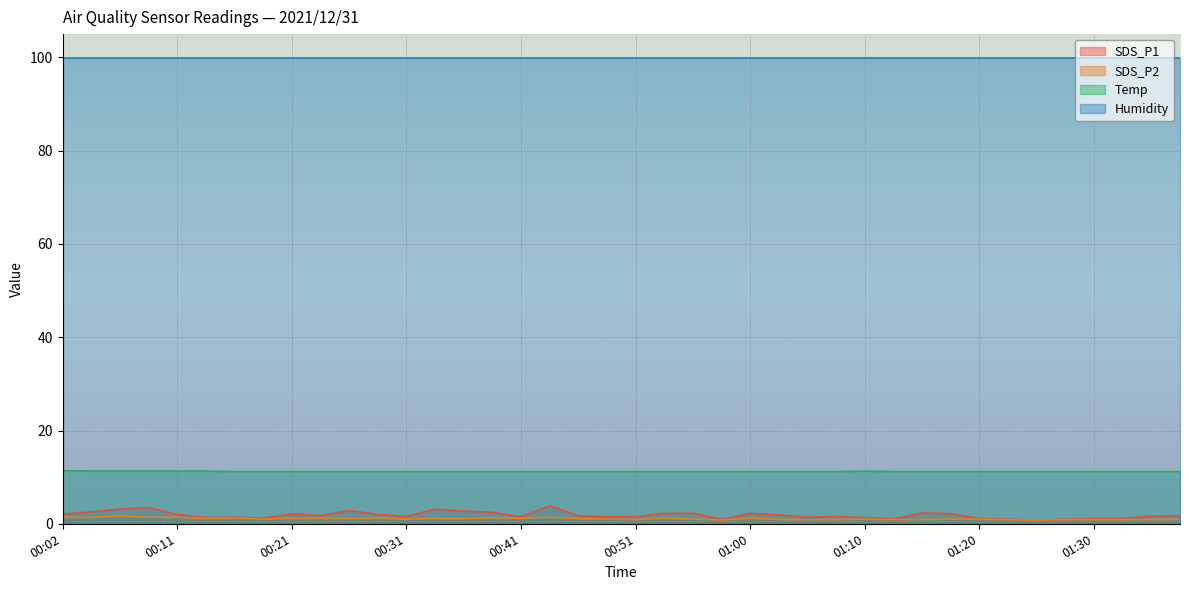

True or false: SDS_P2 and SDS_P1 cross at least once.

False